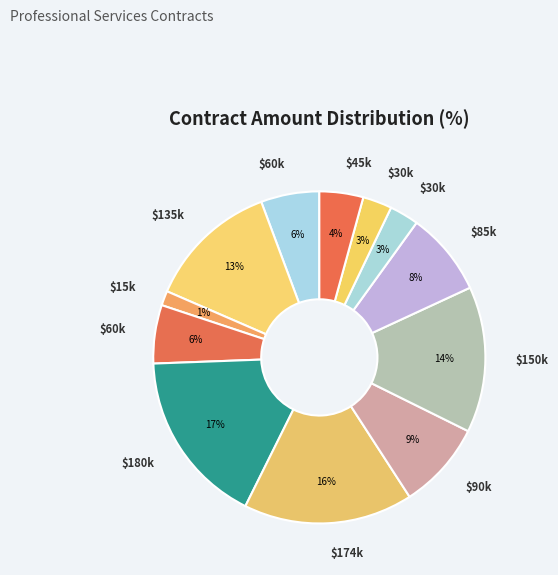

How many segments does this pie chart have?

12